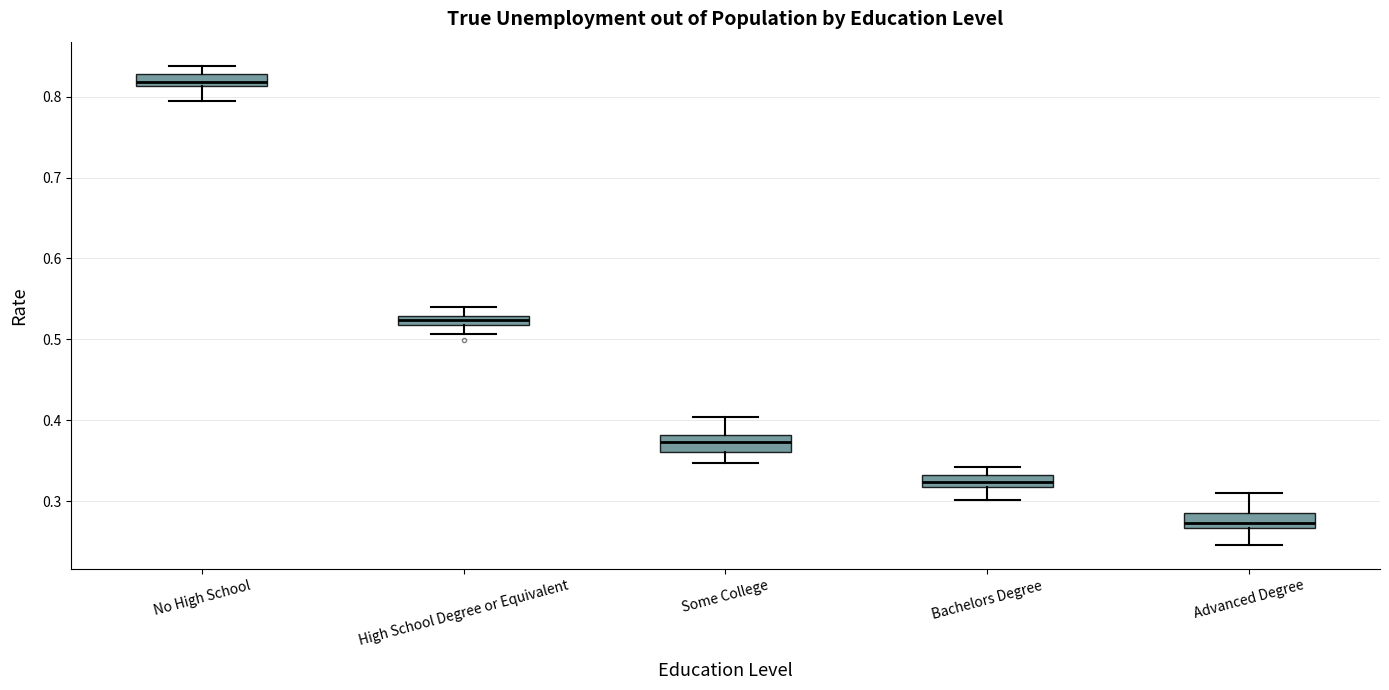

Which box's median line is the highest?

No High School